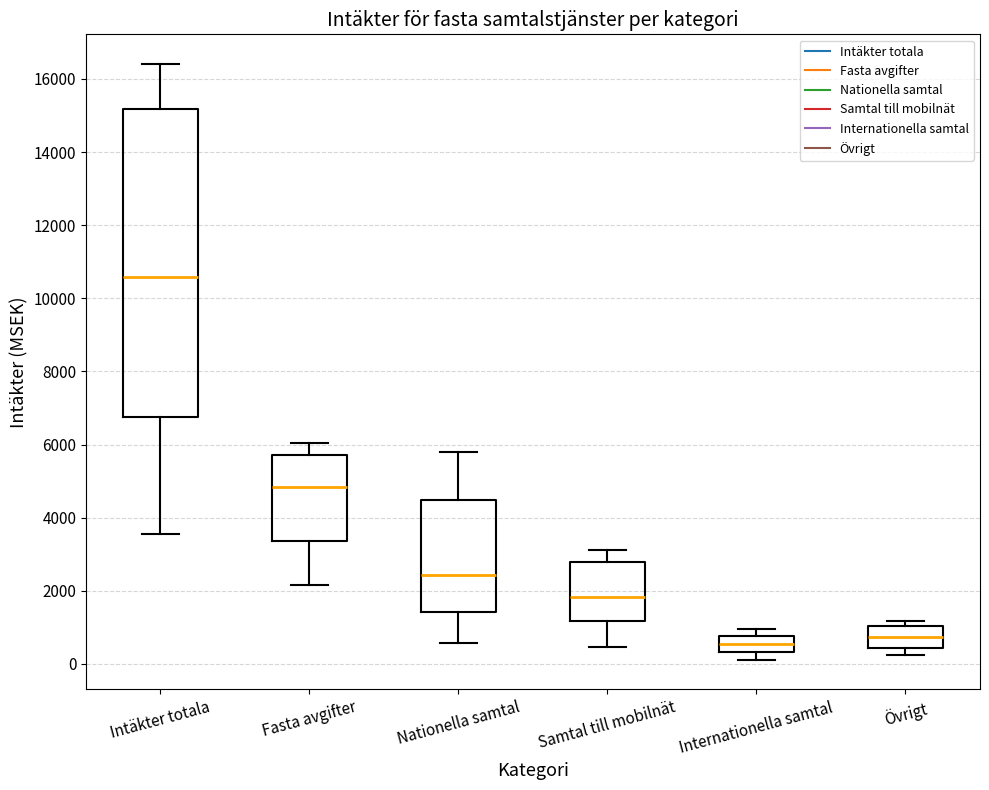

Which box is the tallest, from its lower edge to its upper edge?

Intäkter totala